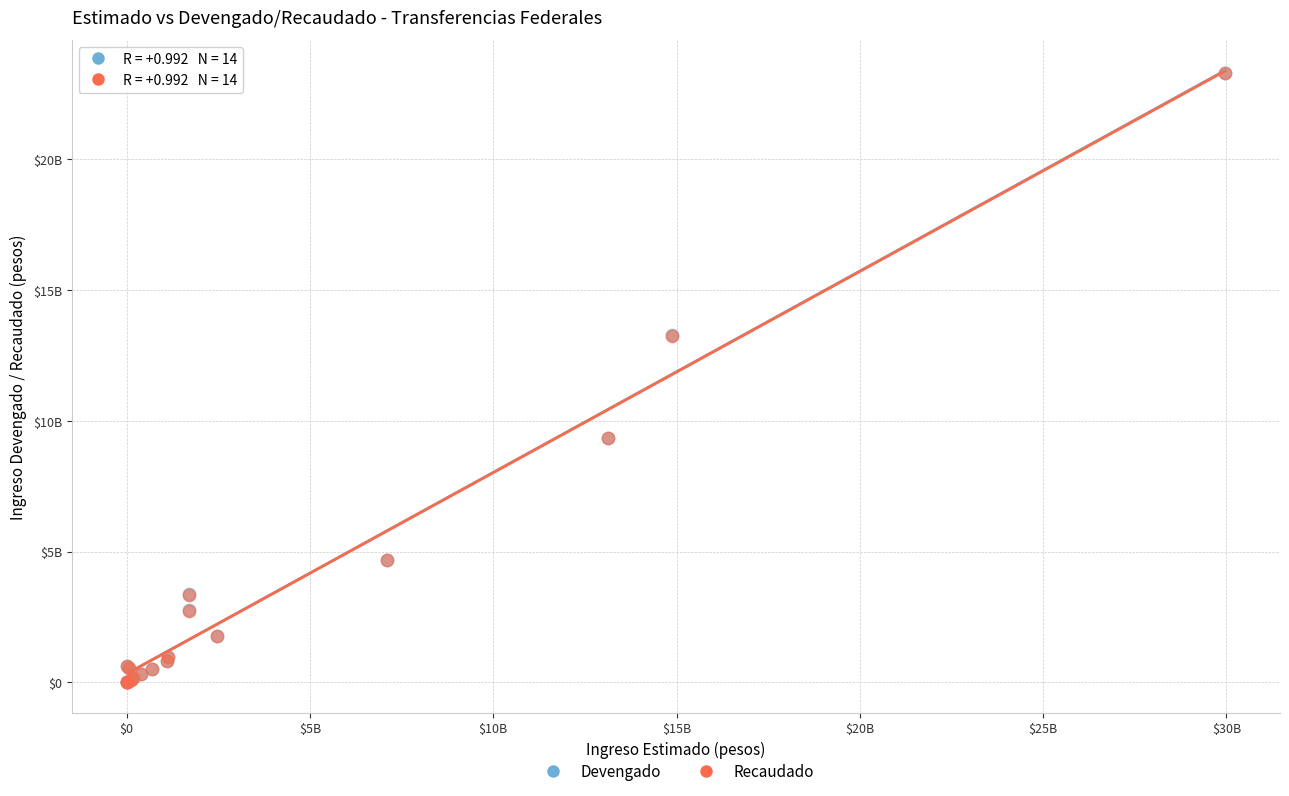

What are all the series names shown in the legend?

Devengado, Recaudado